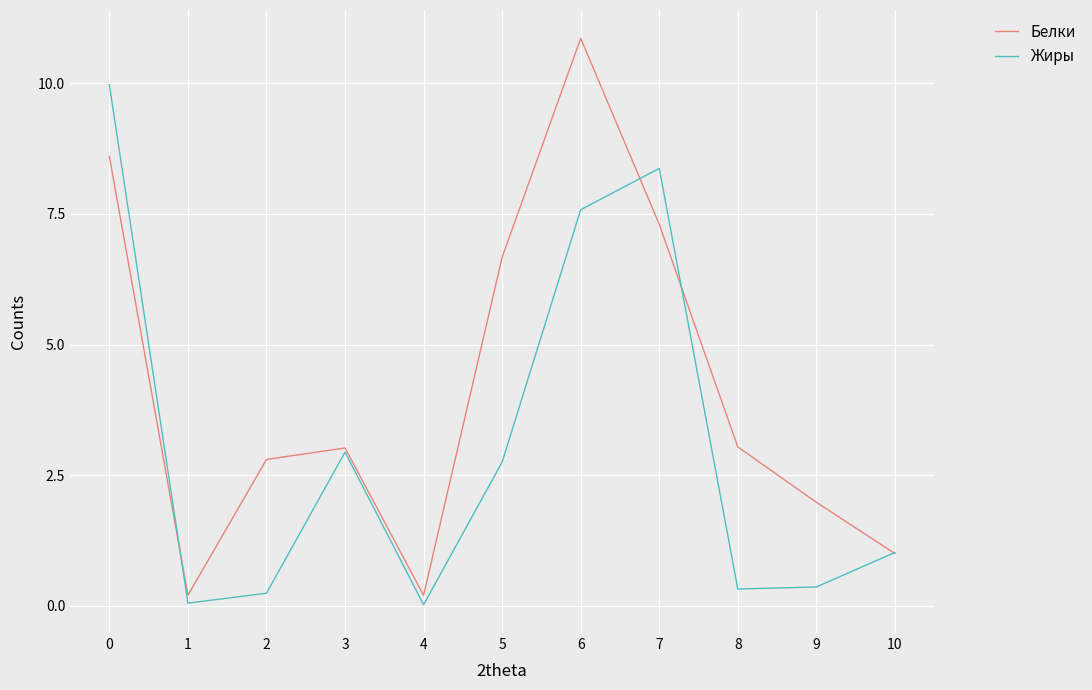

Which series has the largest total across all categories?

Белки